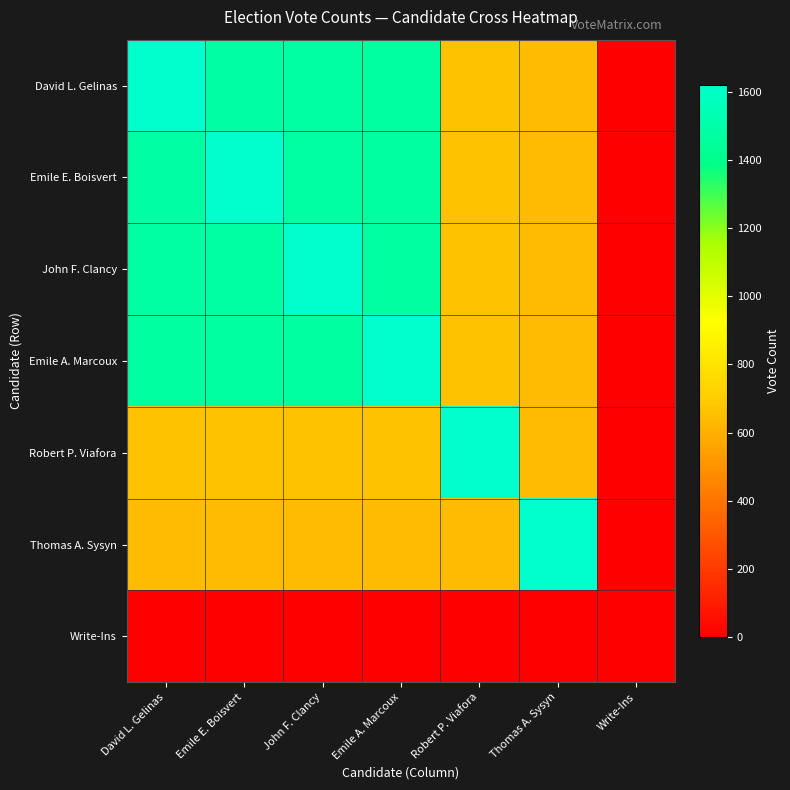

What is the spread (max minus min) of values at Thomas A. Sysyn?

1620